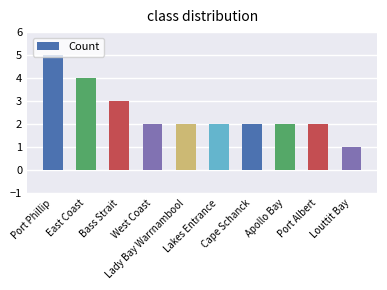

Count the number of categories in the chart.

10